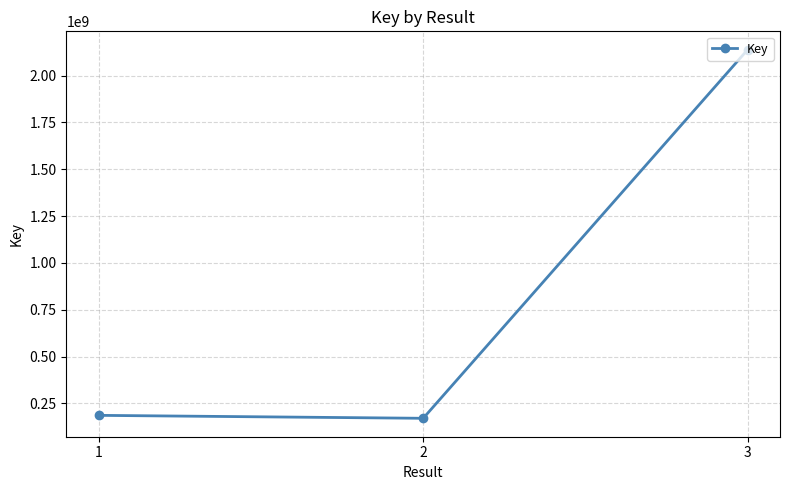

How many lines are shown in the chart?

1